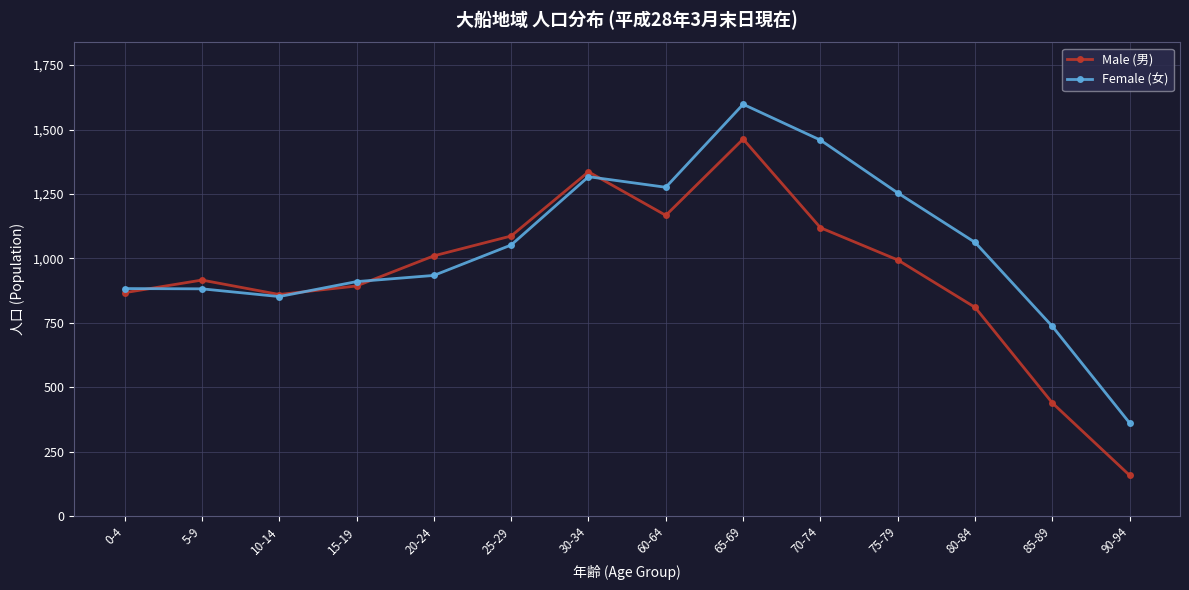

At which label does Male (男) reach its peak?

65-69